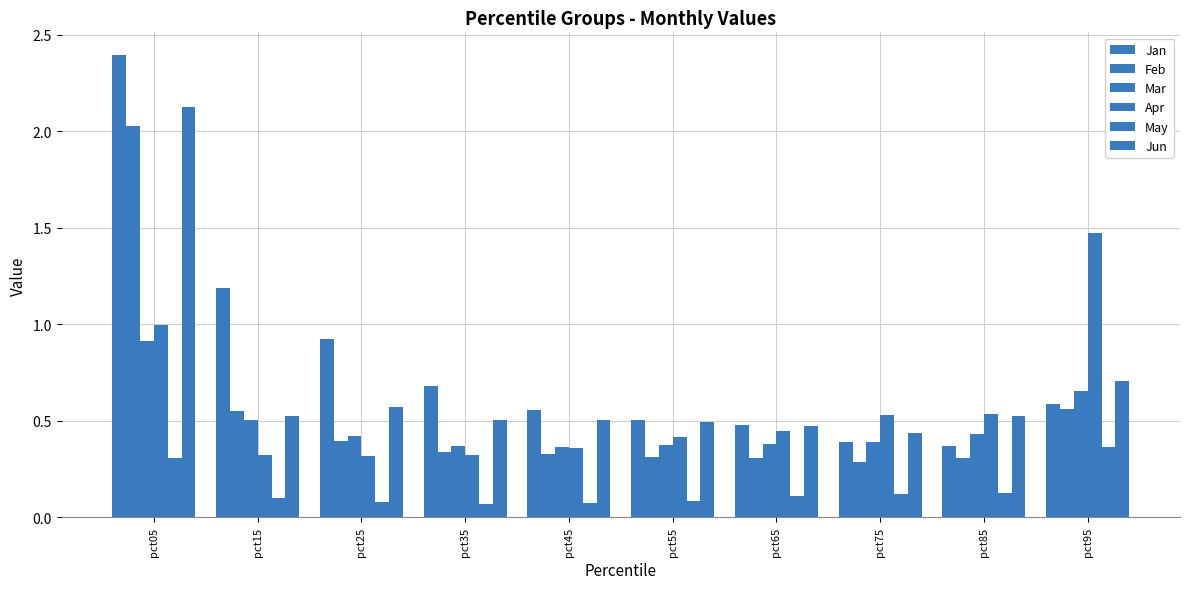

The value of Feb at pct05 is 3.0. True or false?

False